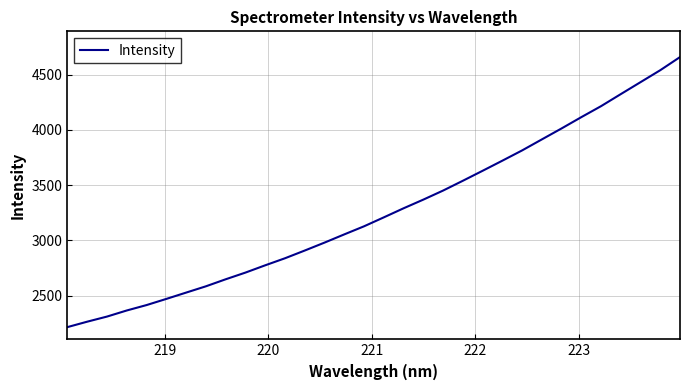

Does the chart display data point markers on the line(s)?

No